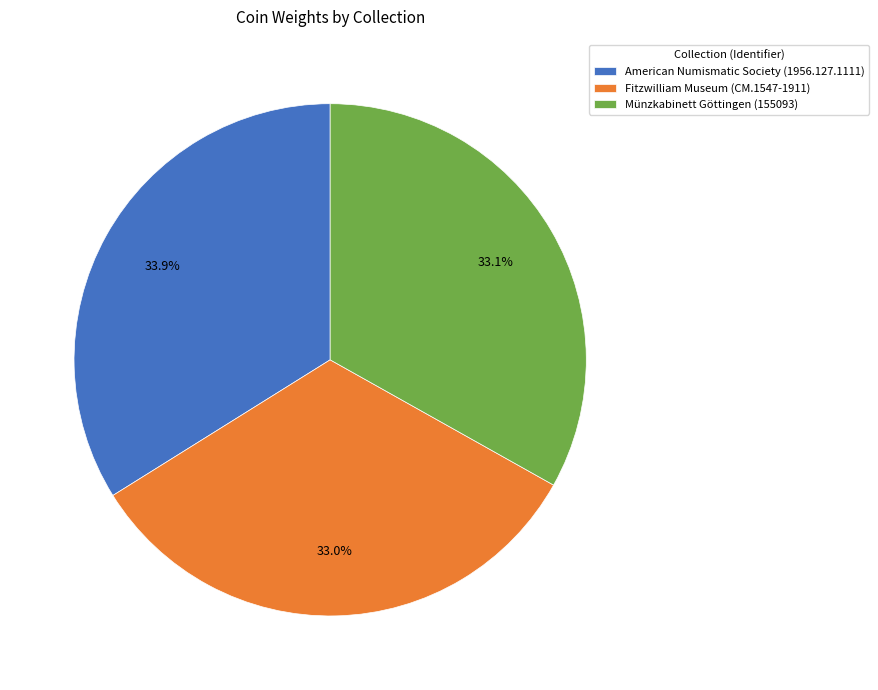

Approximately how many times larger is the value at Fitzwilliam Museum (CM.1547-1911) compared to Münzkabinett Göttingen (155093)?

1.0